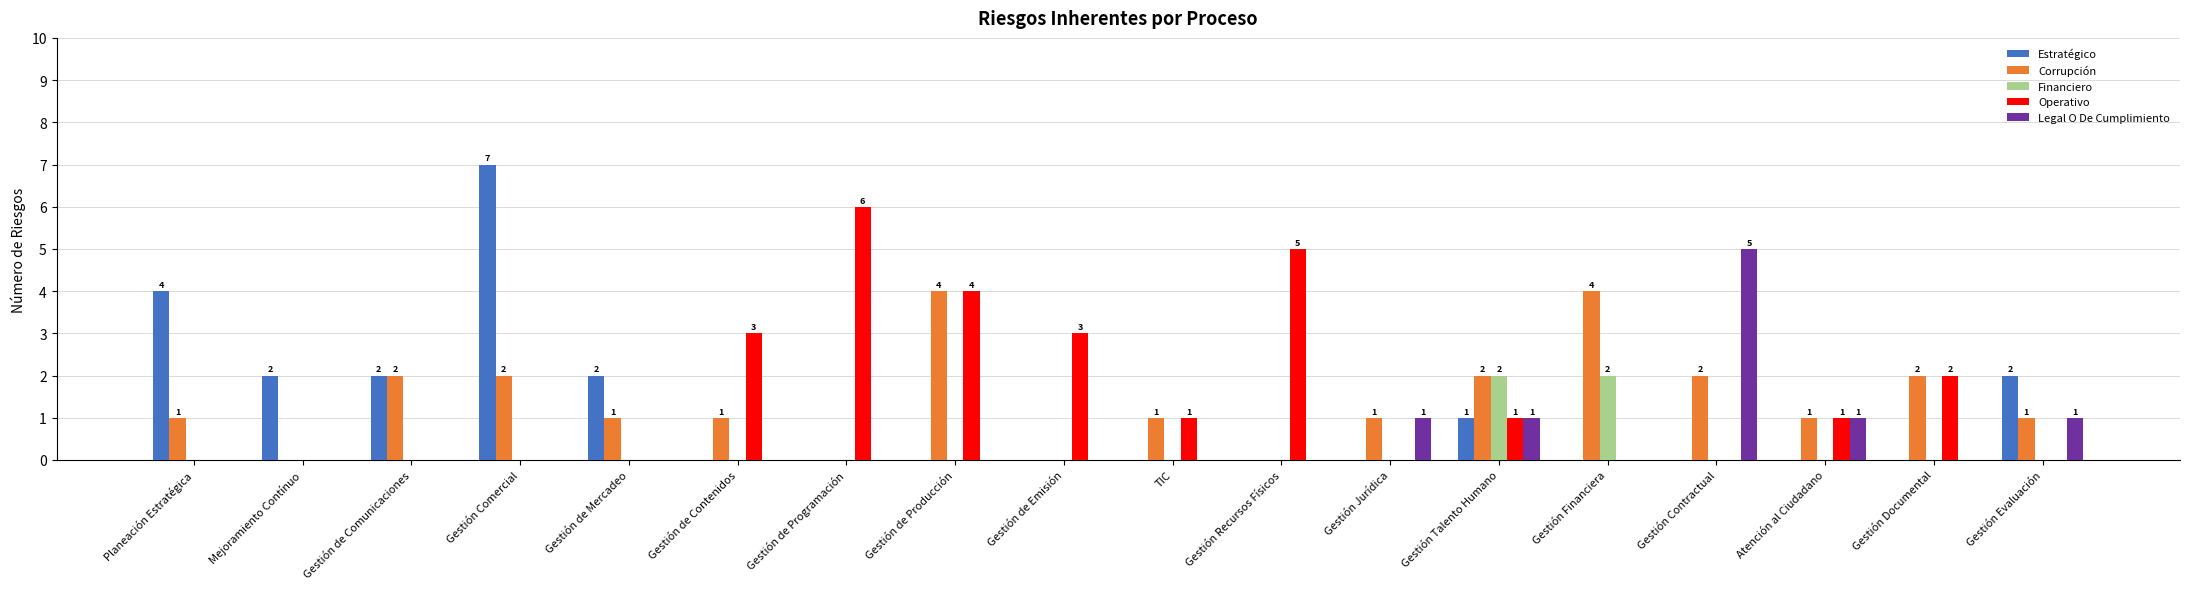

Reading left to right, what are all the values shown in this chart?

Estratégico: 4	2	2	7	2	0	0	0	0	0	0	0	1	0	0	0	0	2
Corrupción: 1	0	2	2	1	1	0	4	0	1	0	1	2	4	2	1	2	1
Financiero: 0	0	0	0	0	0	0	0	0	0	0	0	2	2	0	0	0	0
Operativo: 0	0	0	0	0	3	6	4	3	1	5	0	1	0	0	1	2	0
Legal O De Cumplimiento: 0	0	0	0	0	0	0	0	0	0	0	1	1	0	5	1	0	1